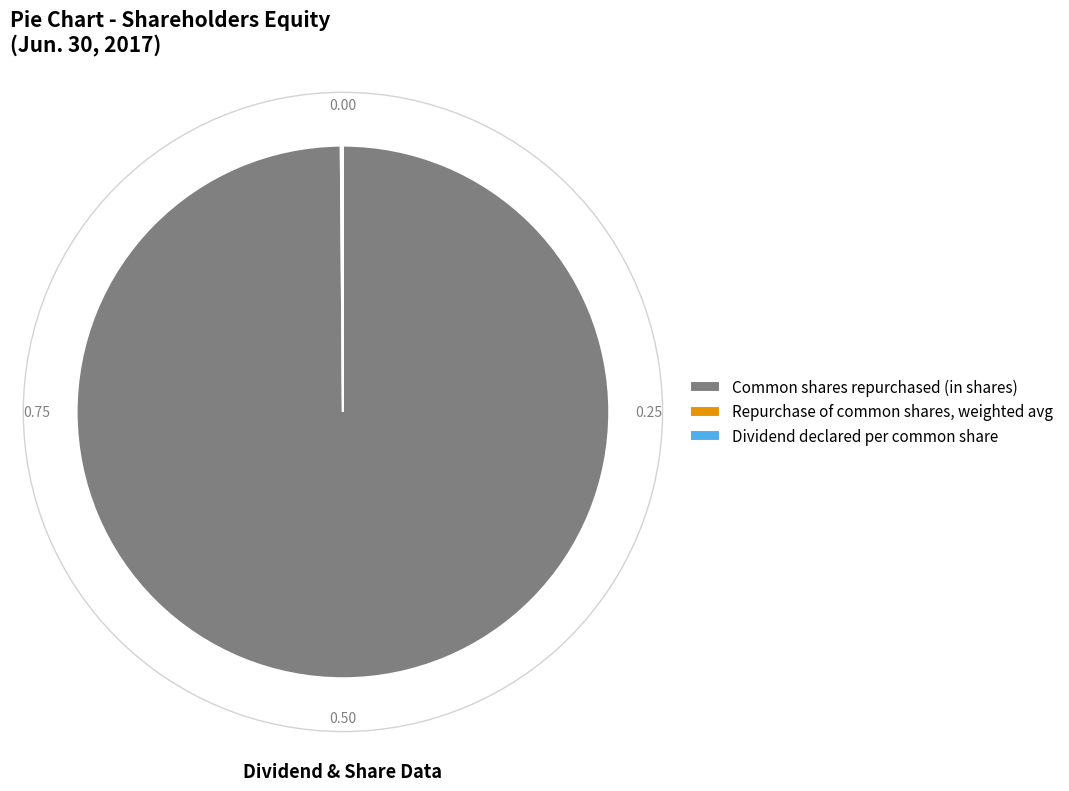

Does Common shares repurchased (in shares) represent more than half of the total?

Yes